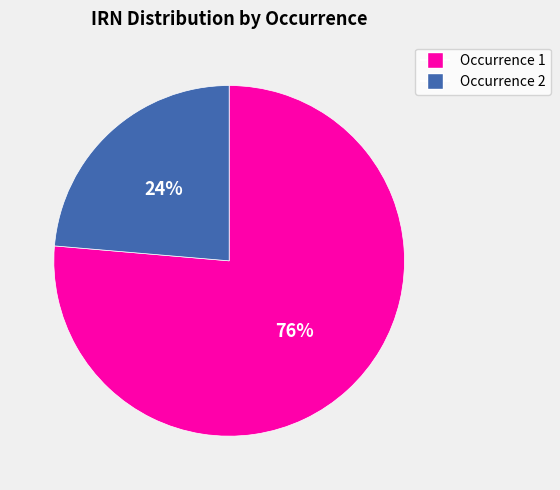

To the nearest percent, what is the combined percentage of Occurrence 2 and Occurrence 1?

100%